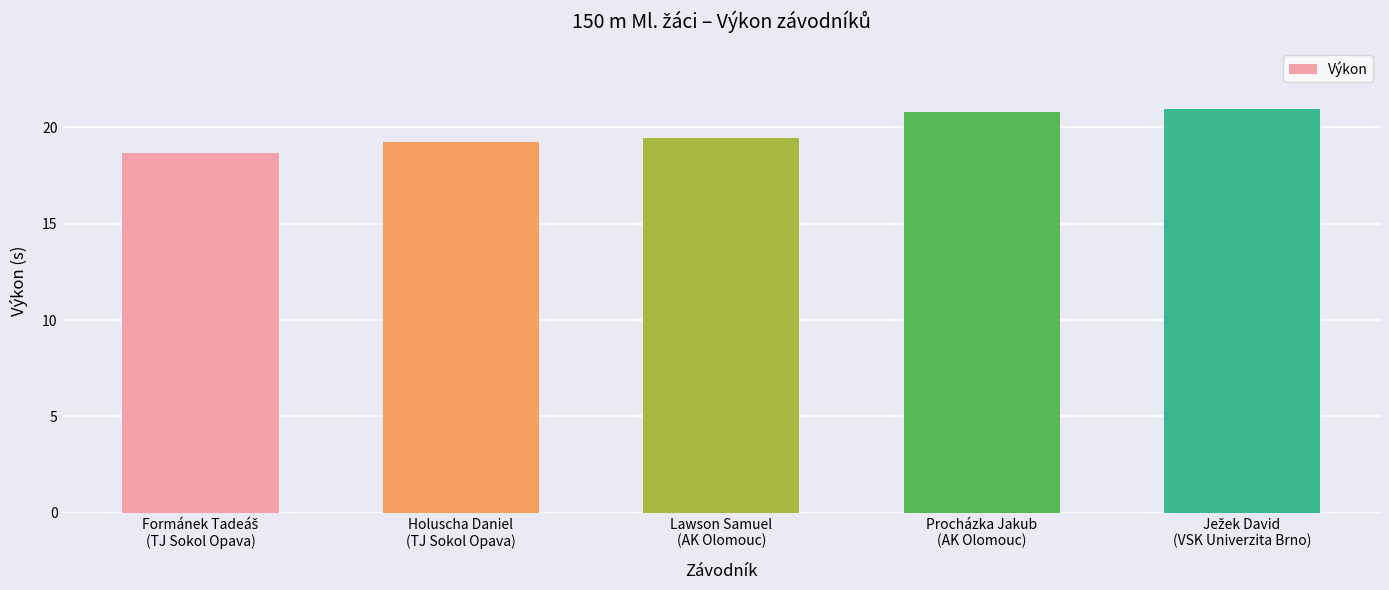

What is the difference between the second highest and minimum values?

2.1